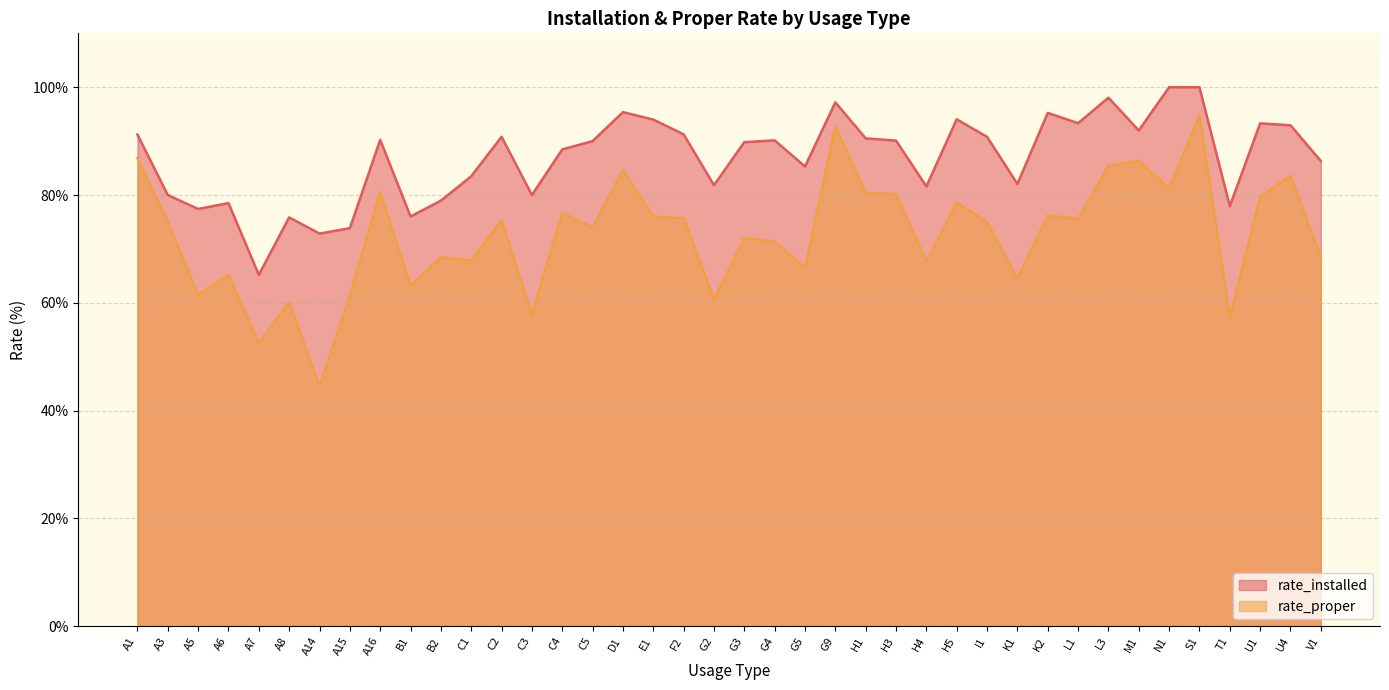

What is the lowest value of the rate_installed series?

65.2